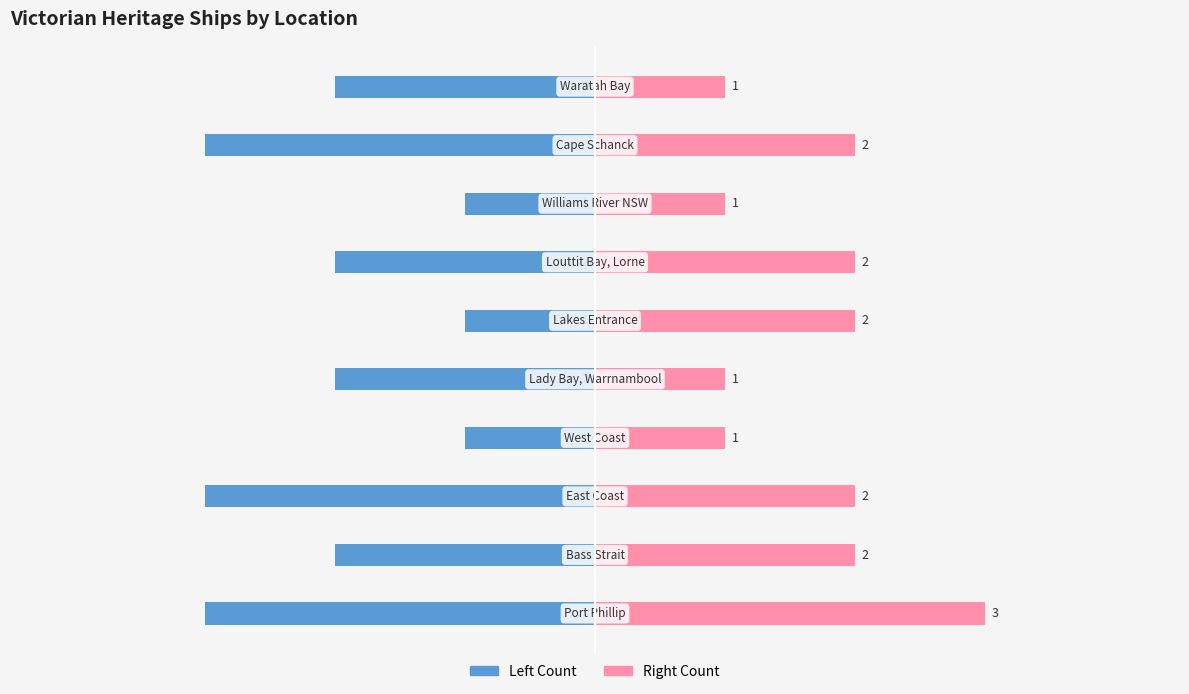

True or false: Left Count has a value of -1 at 5.

True